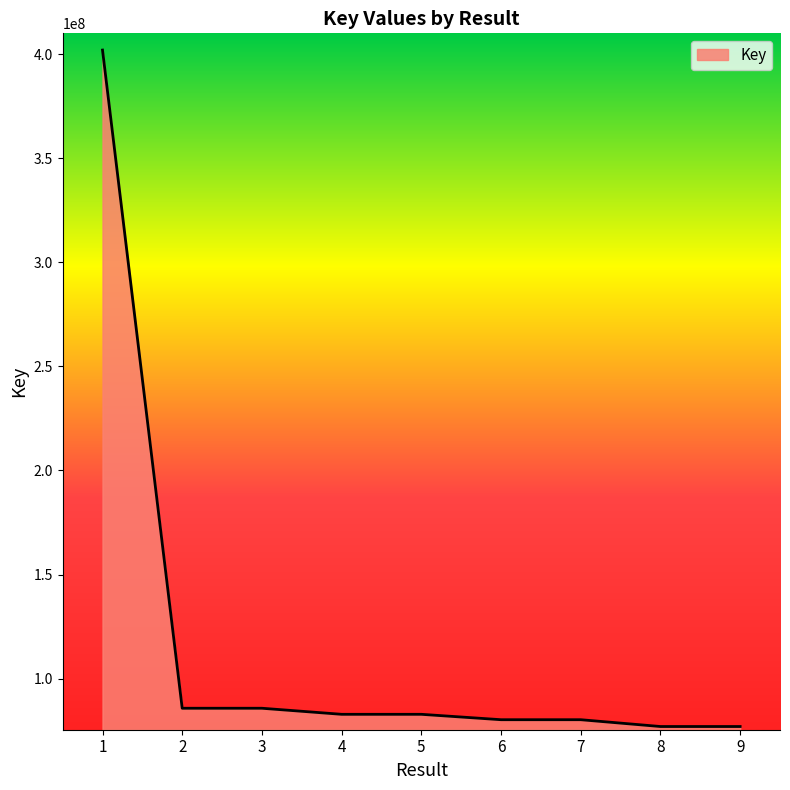

The value at 1 is 654355159. True or false?

False